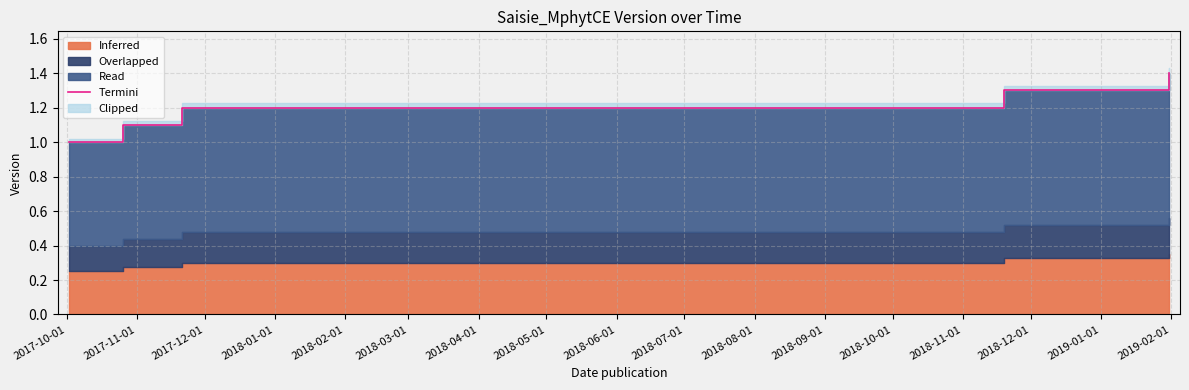

Between 2017-12-01 and 2017-10-01, which is larger?

2017-12-01